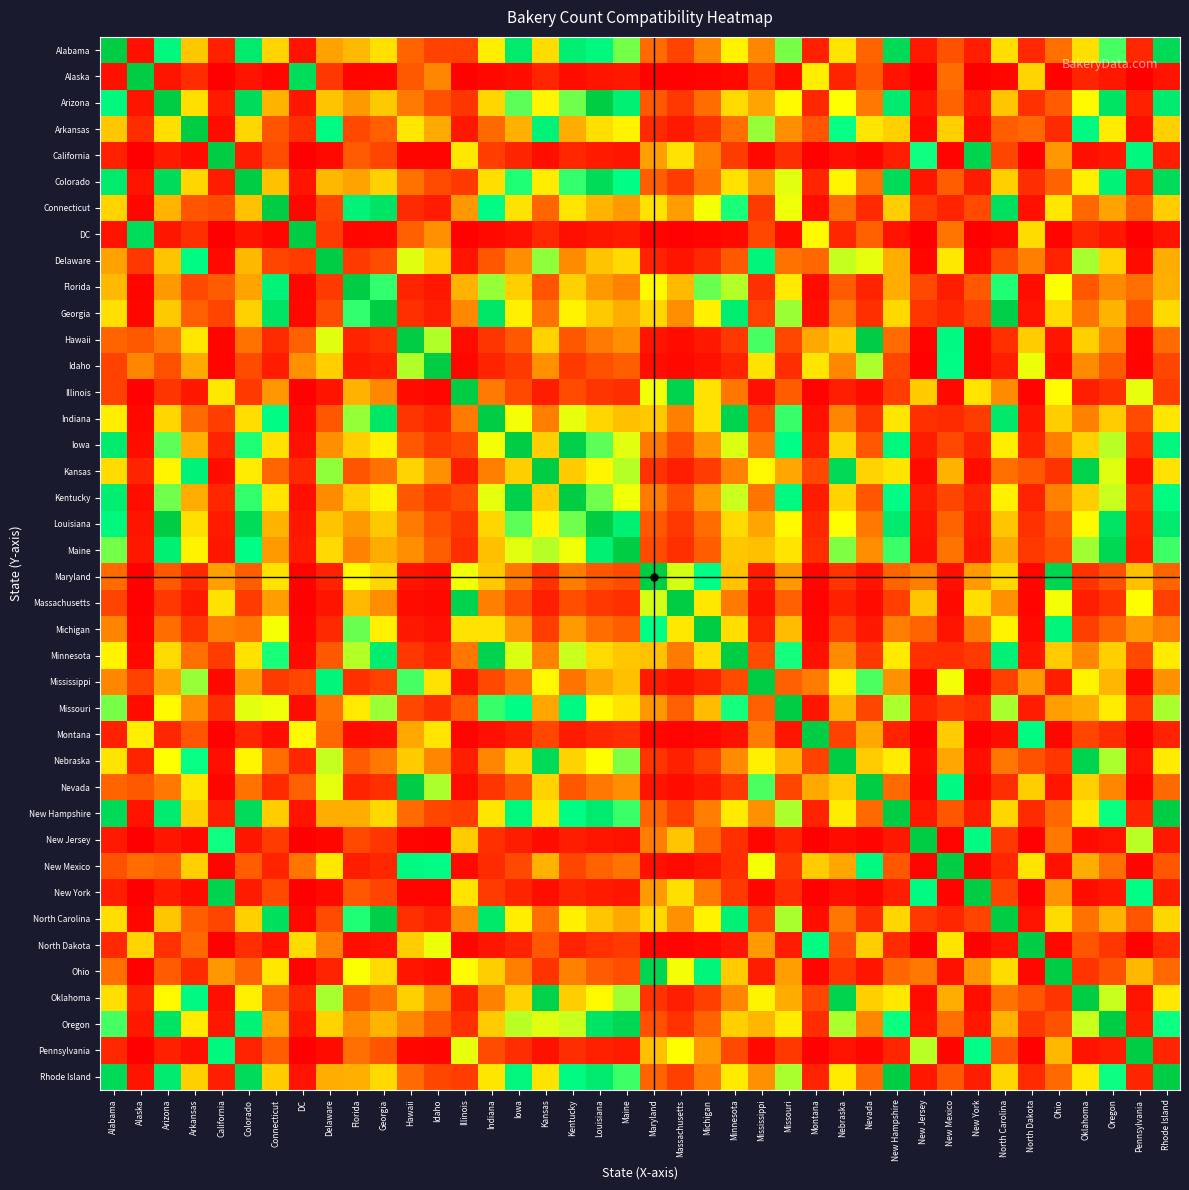

Which has a higher value, Mississippi or Ohio?

Mississippi